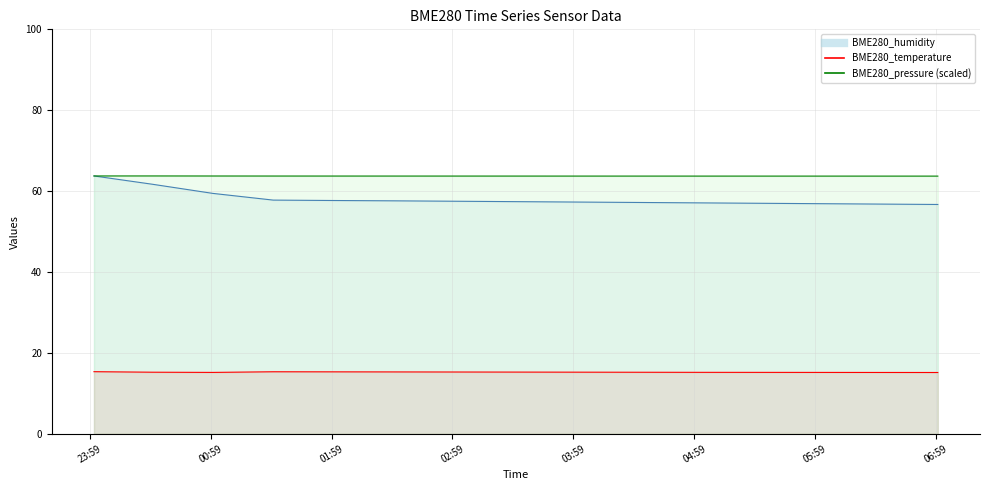

At how many categories does at least one series exceed 15?

15